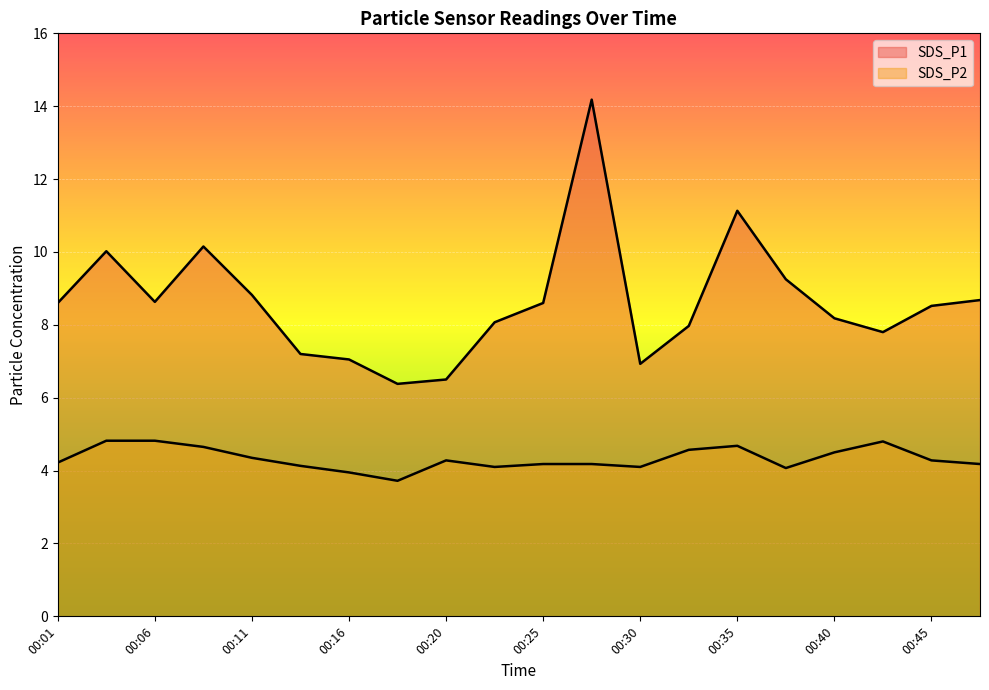

The value of SDS_P1 at 00:13 is 10.5. True or false?

False